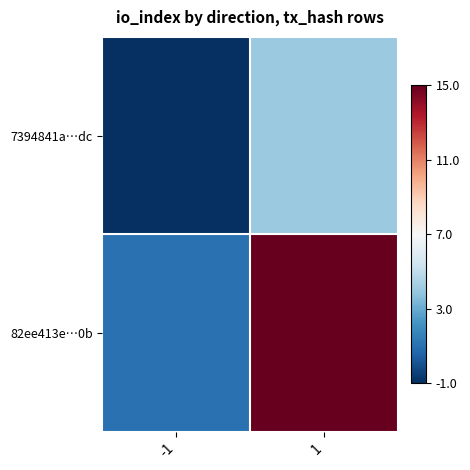

What is the spread (max minus min) of values at 1?

11